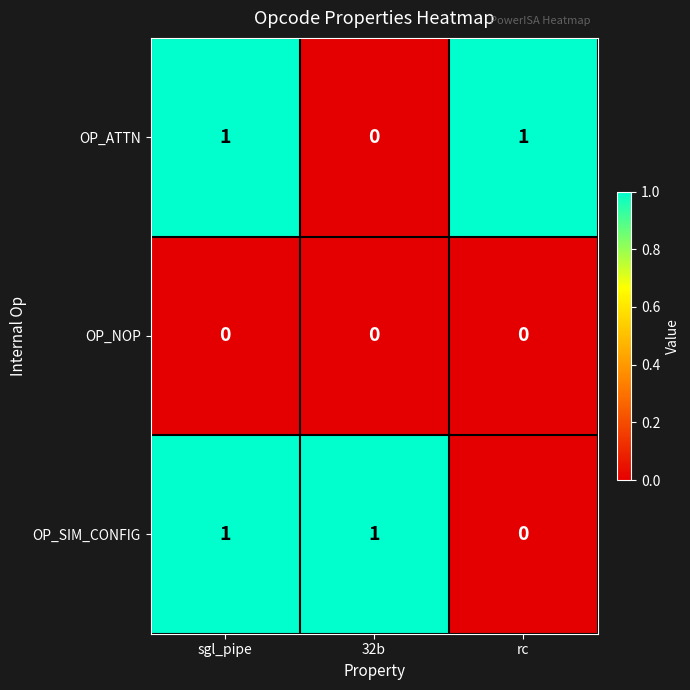

What is the maximum value shown in the chart?

1